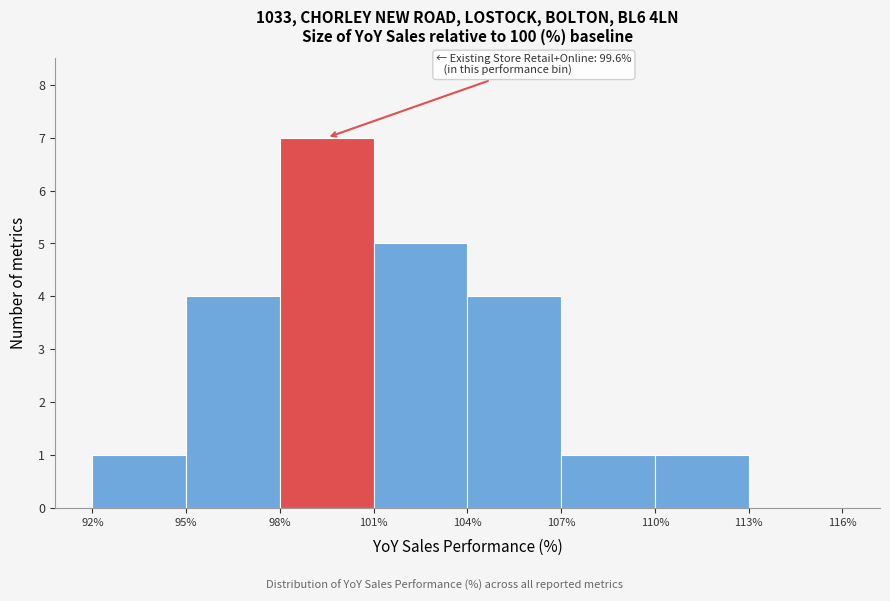

Which range on the x-axis has the tallest bar?

98% to 101%